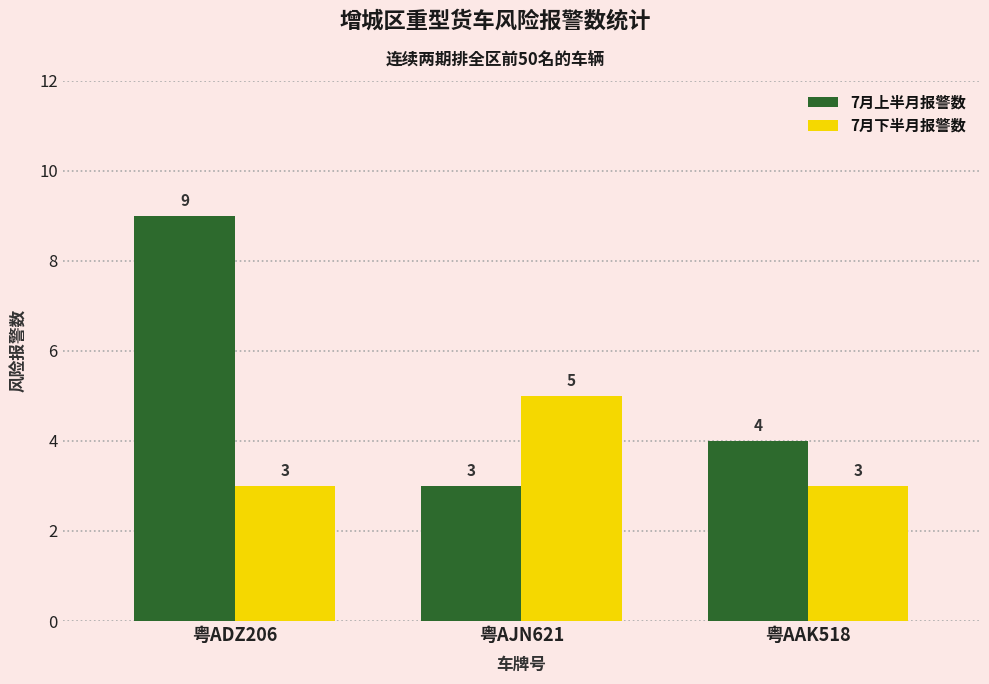

What is the minimum value shown in the chart?

3